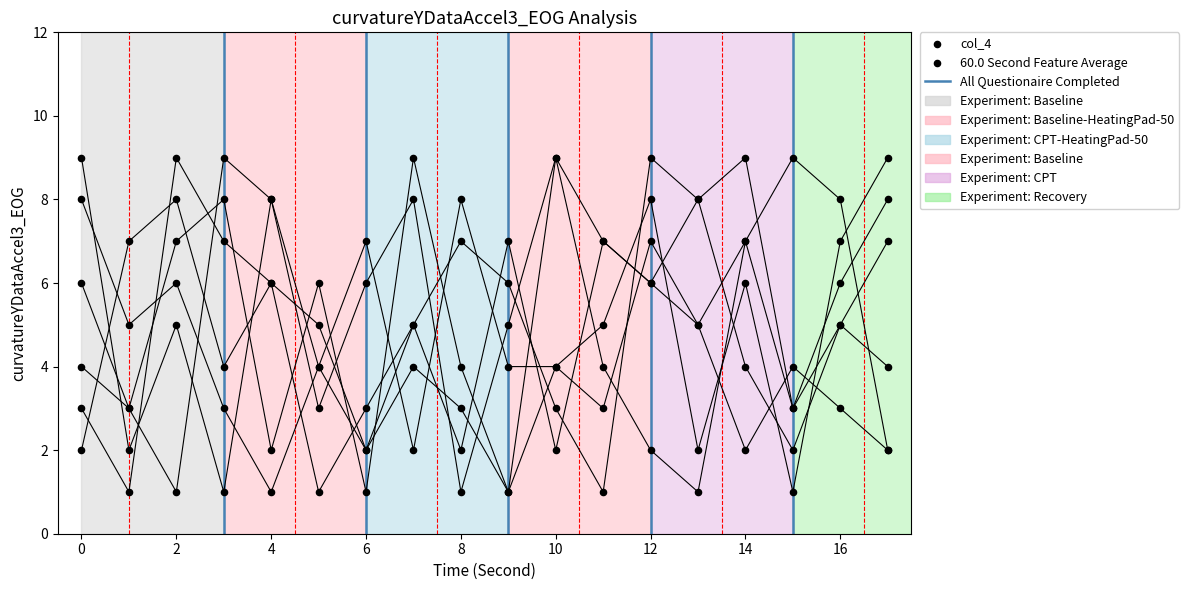

What is the change in value from 6 to 17?

-1